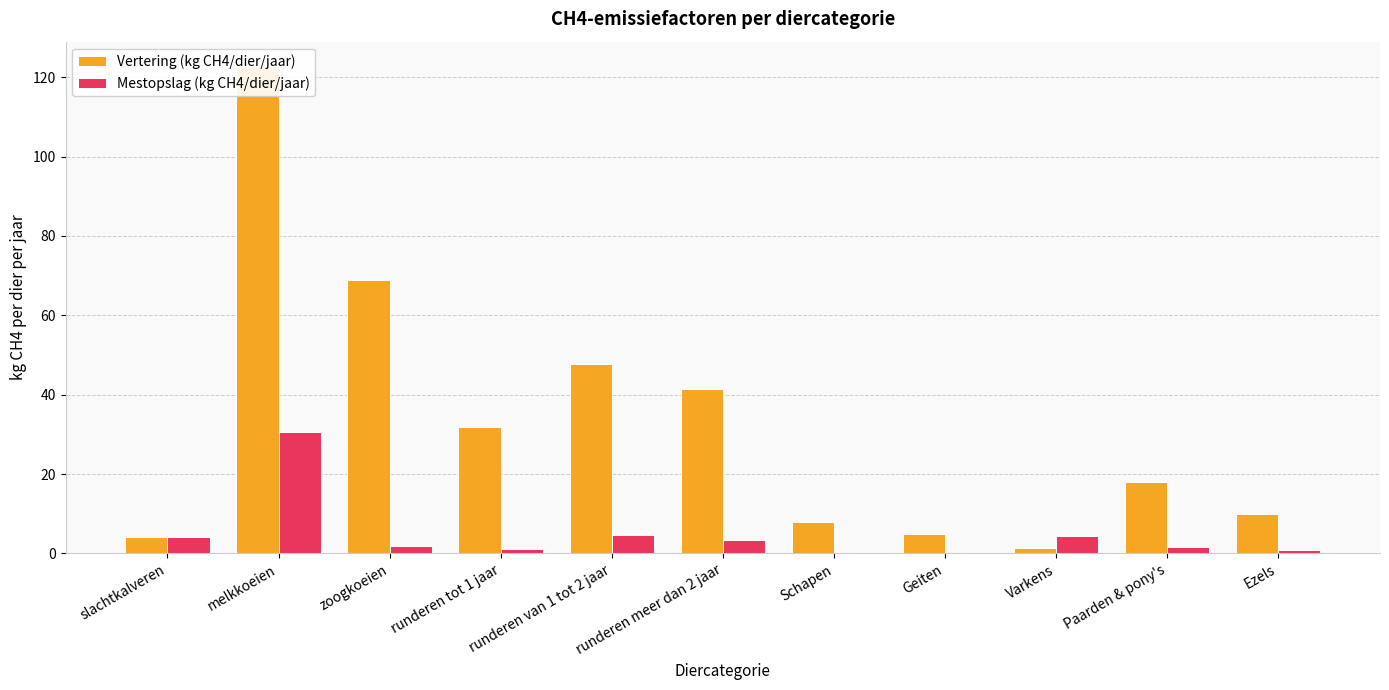

What is the difference between the Vertering (kg CH4/dier/jaar) values at Ezels and Varkens?

8.5